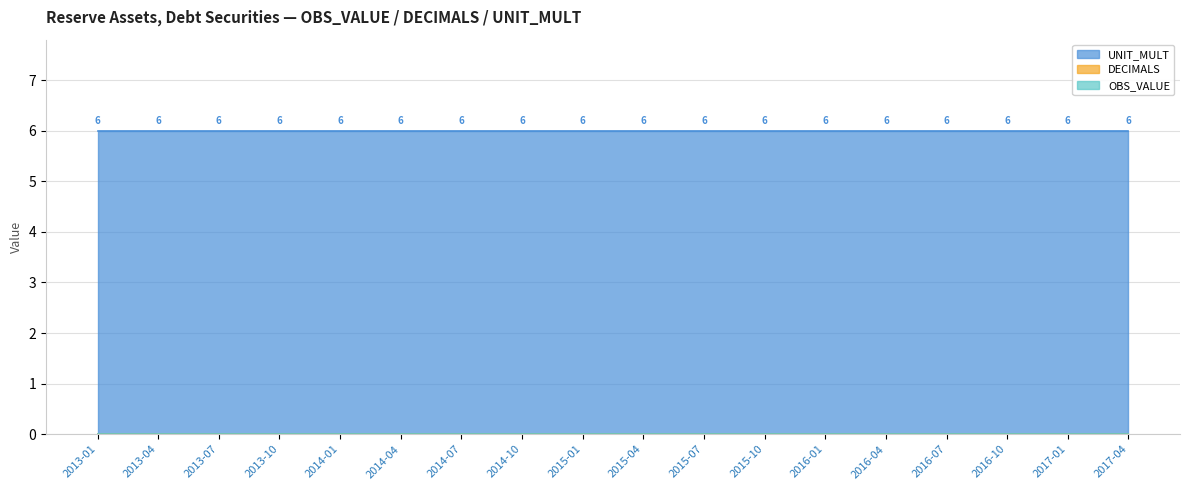

True or false: DECIMALS and OBS_VALUE cross at least once.

False